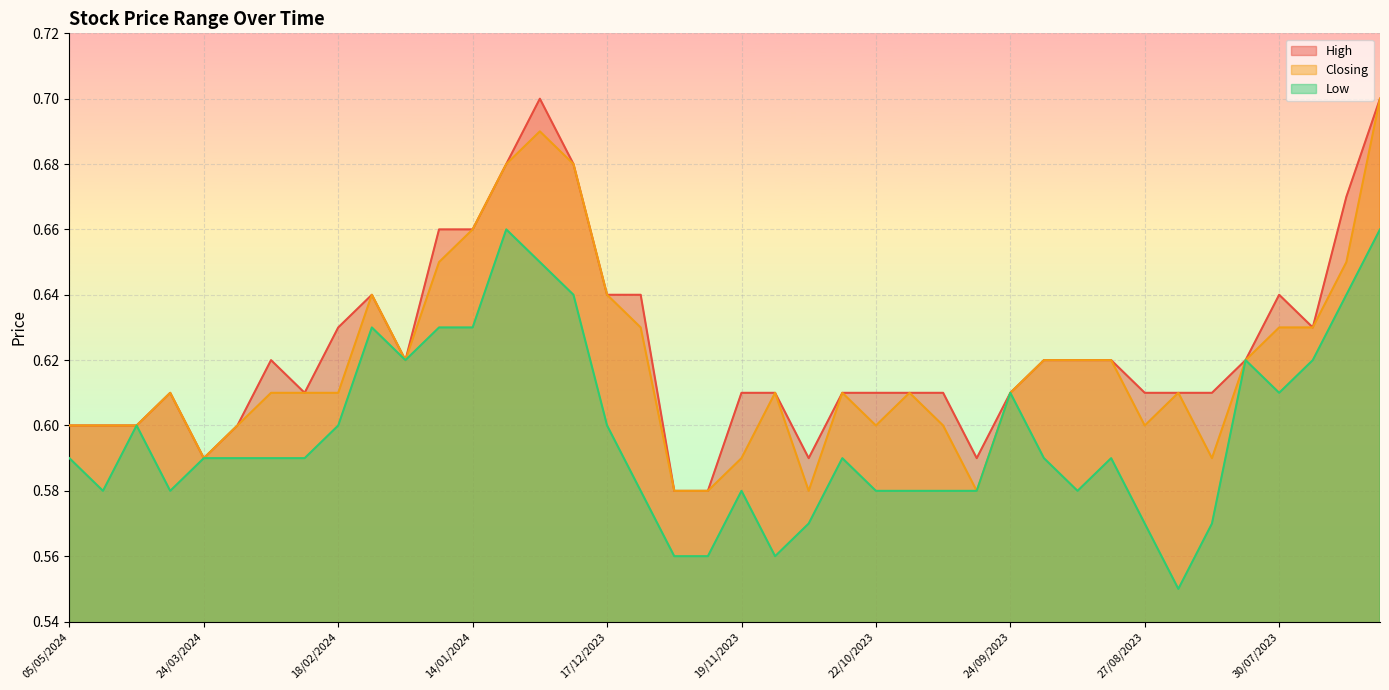

What position from the right is 30/07/2023?

4